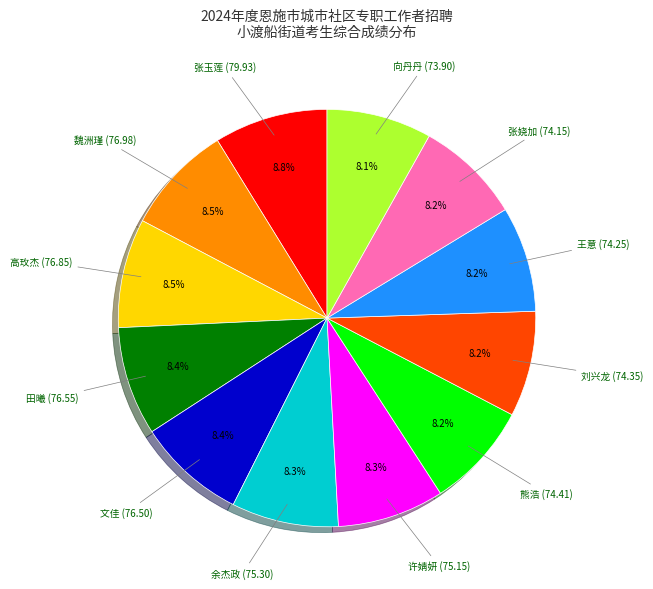

Does any single category account for the majority?

No